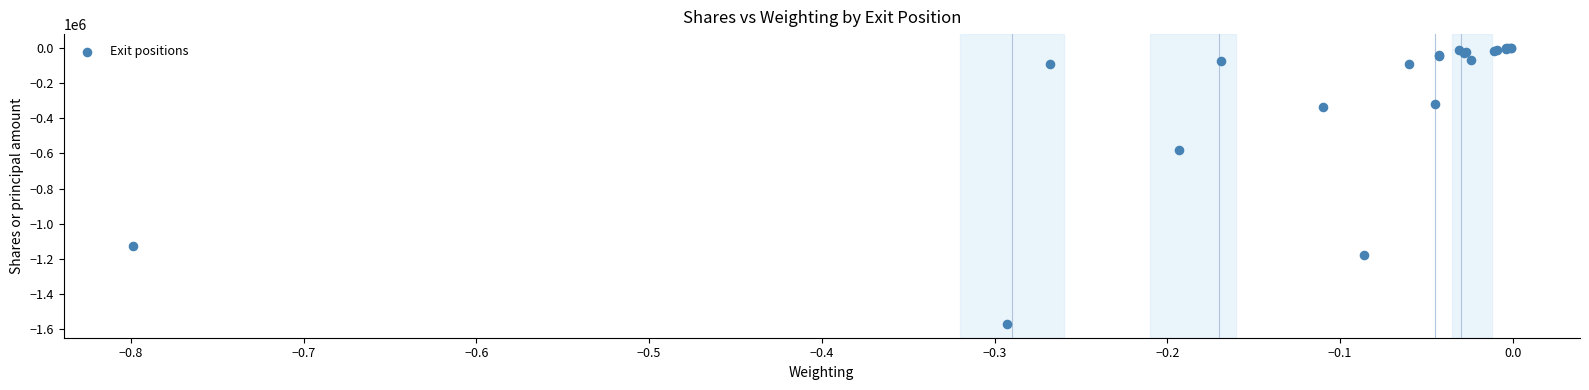

What Y value in the scatter plot is closest to -785167?

-582997